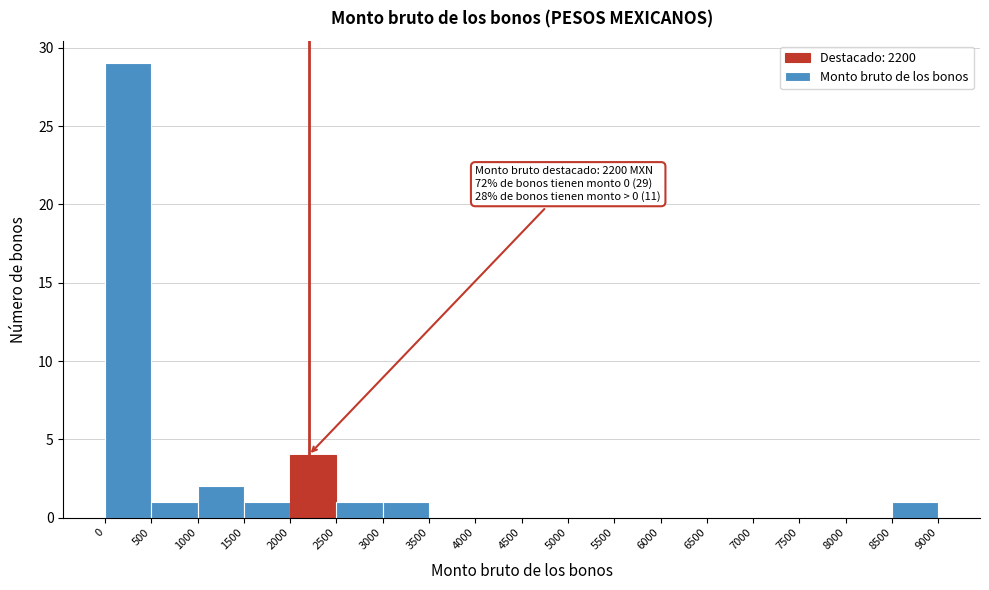

Over which range of the x-axis is the bar tallest?

0 to 500